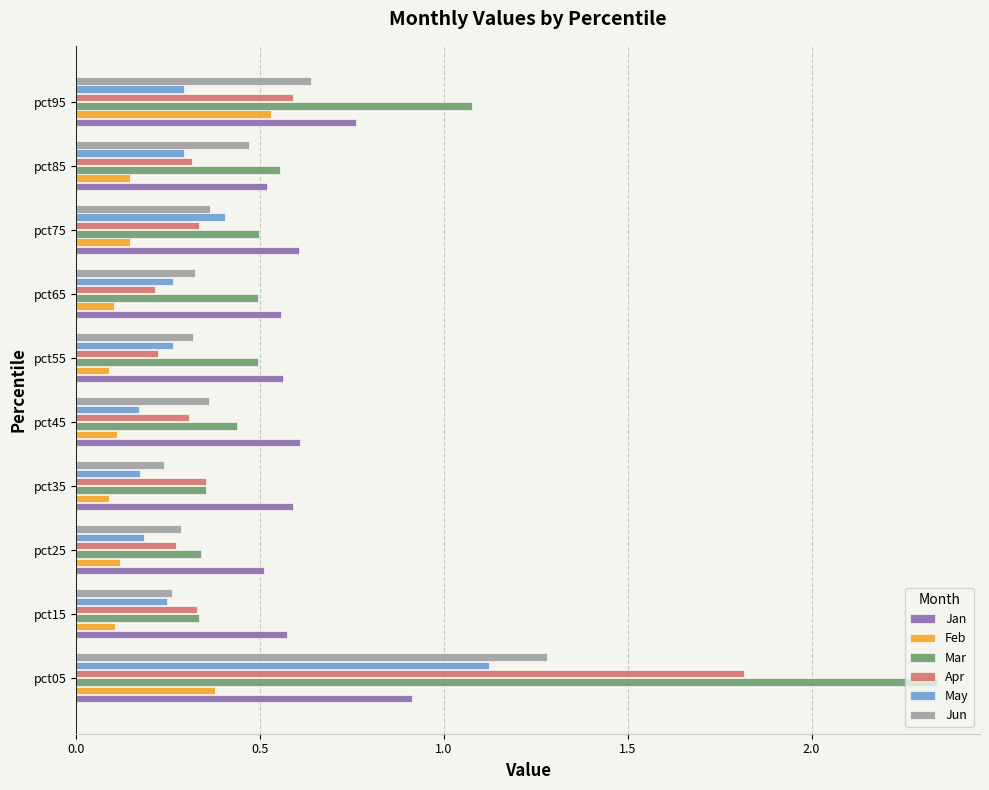

Rank the series by their maximum value, from highest to lowest.

Mar, Apr, Jun, May, Jan, Feb